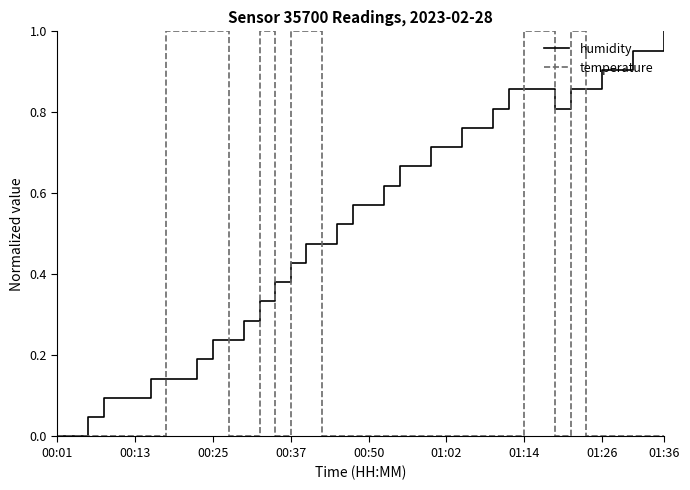

Which series has the largest total across all categories?

humidity